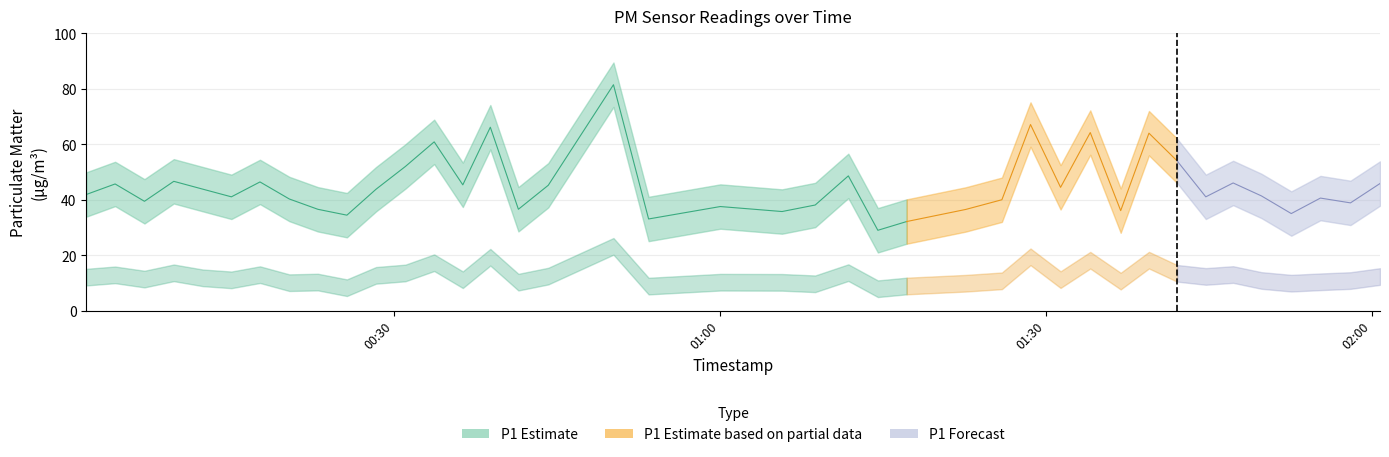

What is the average value of the P1 series?

45.0